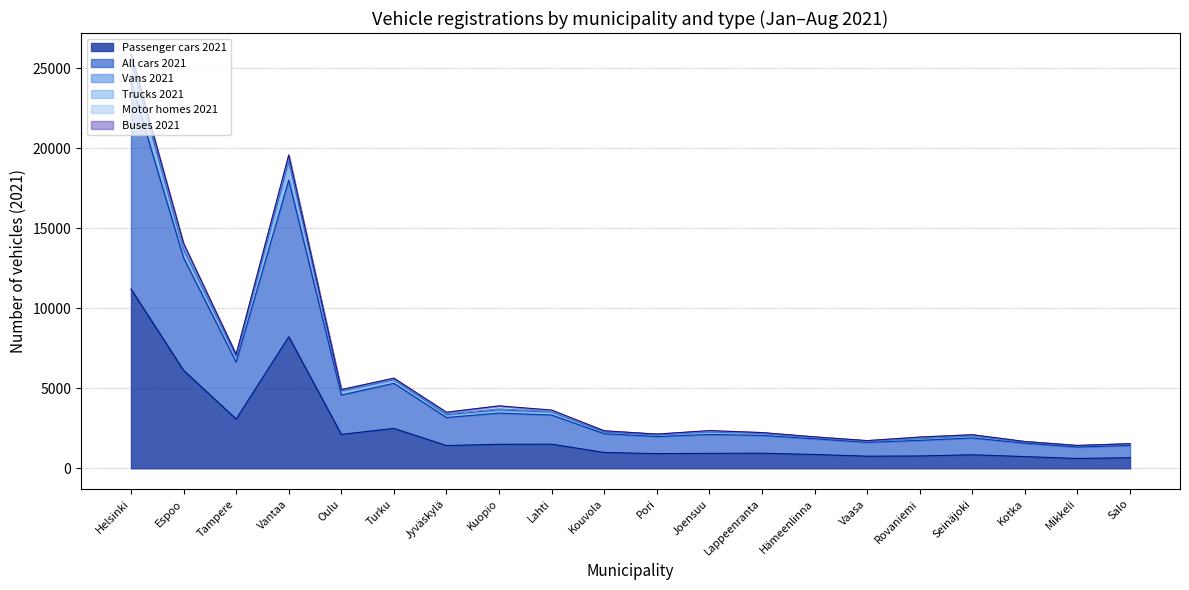

Which category has the highest value in the Passenger cars 2021 series?

Helsinki